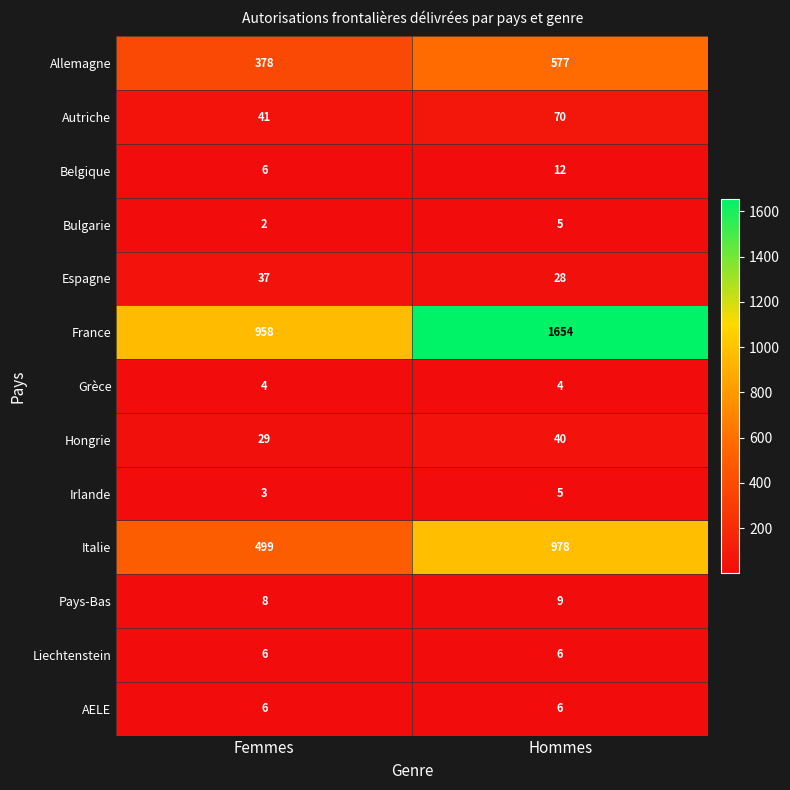

Which series has the largest range (max minus min)?

France